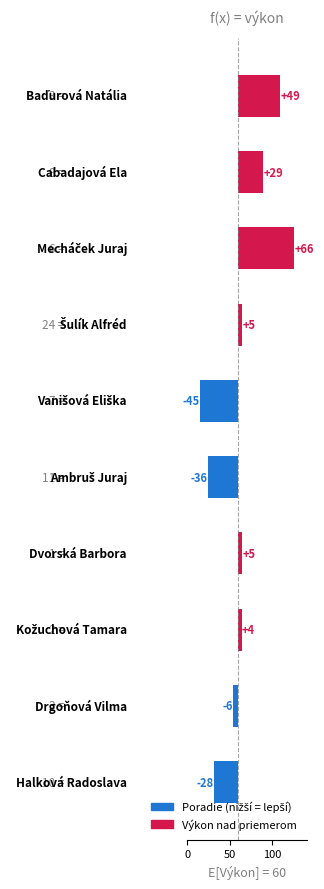

How many positive values are there?

6